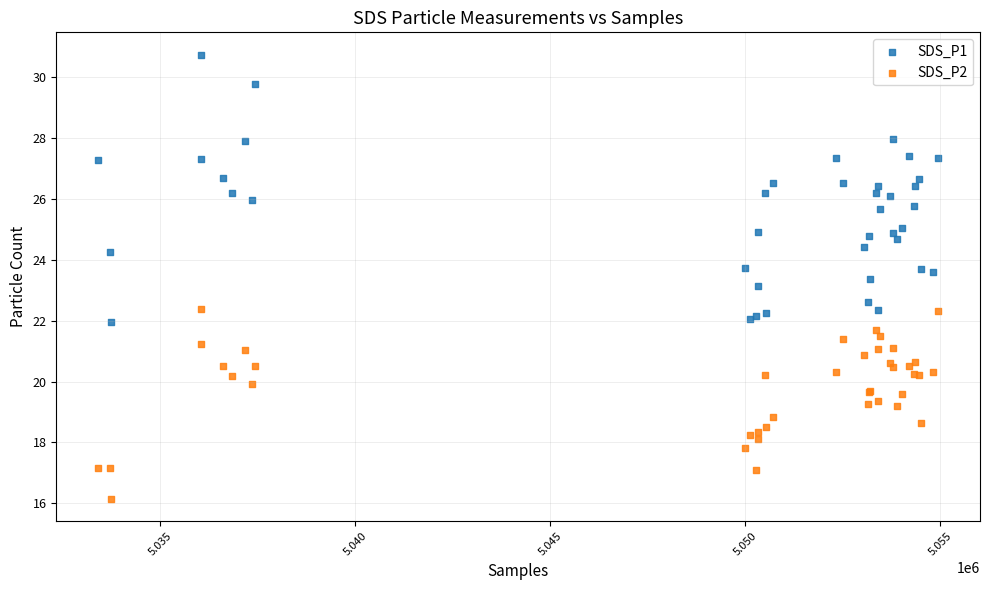

What are all the series names shown in the legend?

SDS_P1, SDS_P2